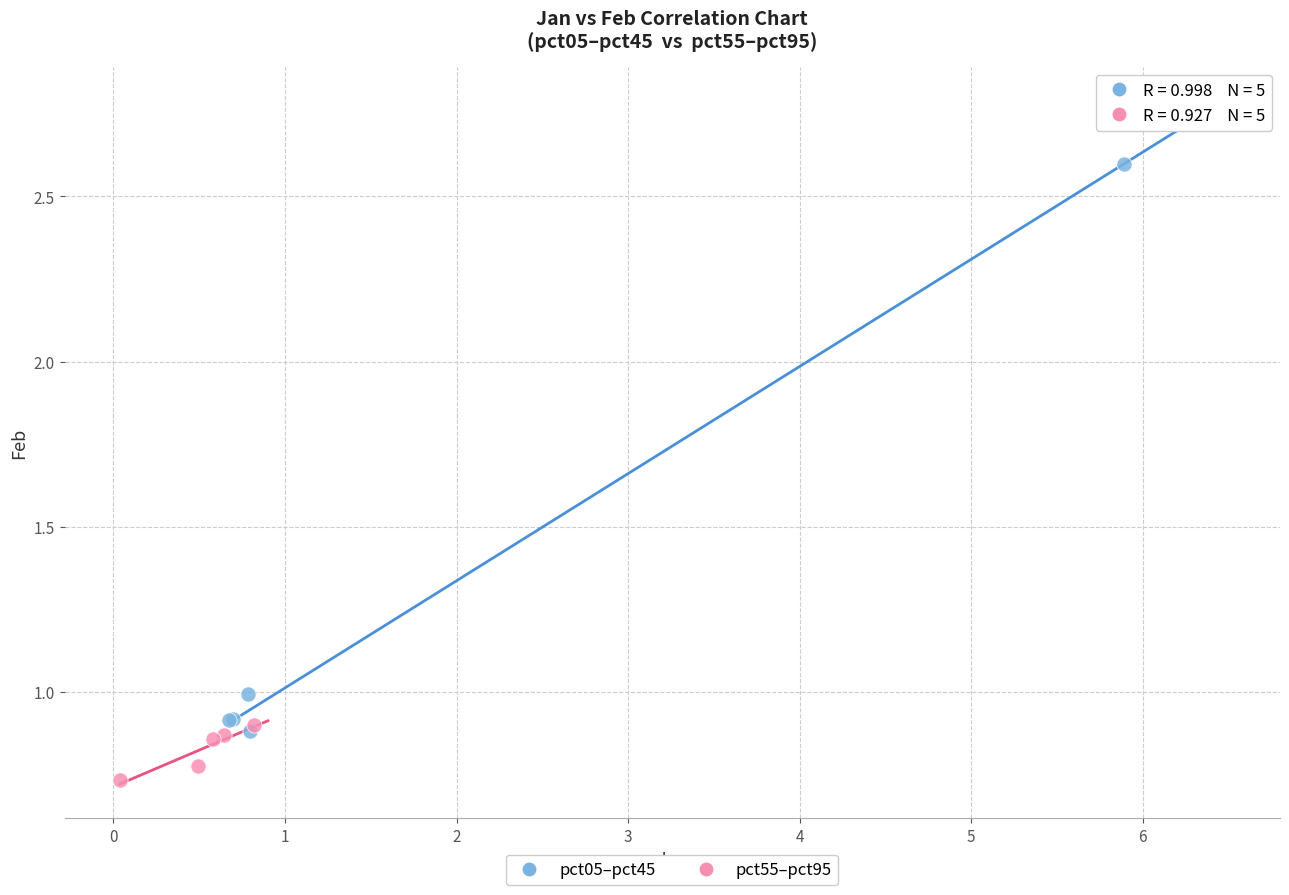

Which series reaches the minimum Y coordinate?

pct55–pct95